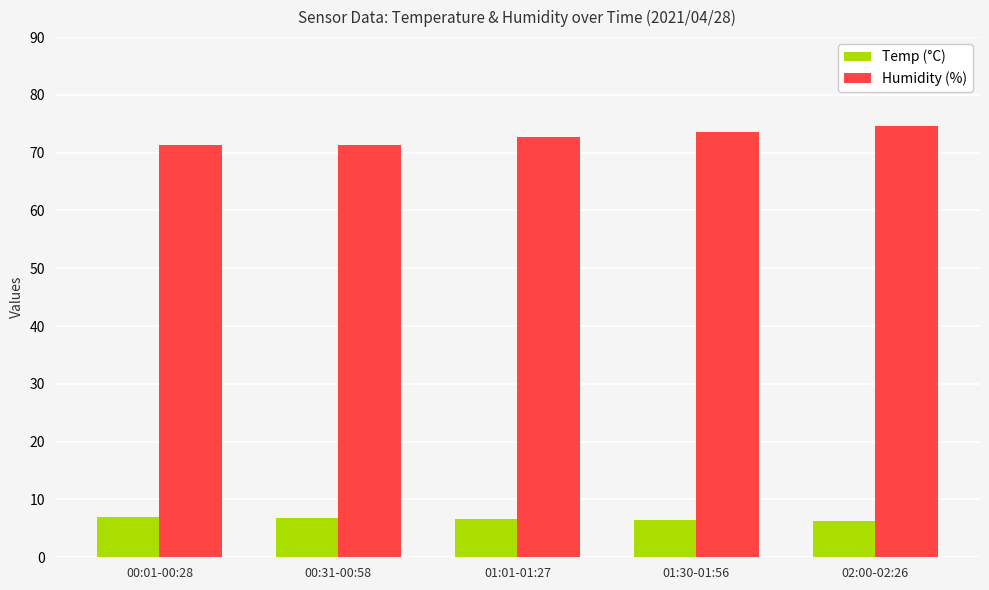

What is the greatest value displayed?

74.6